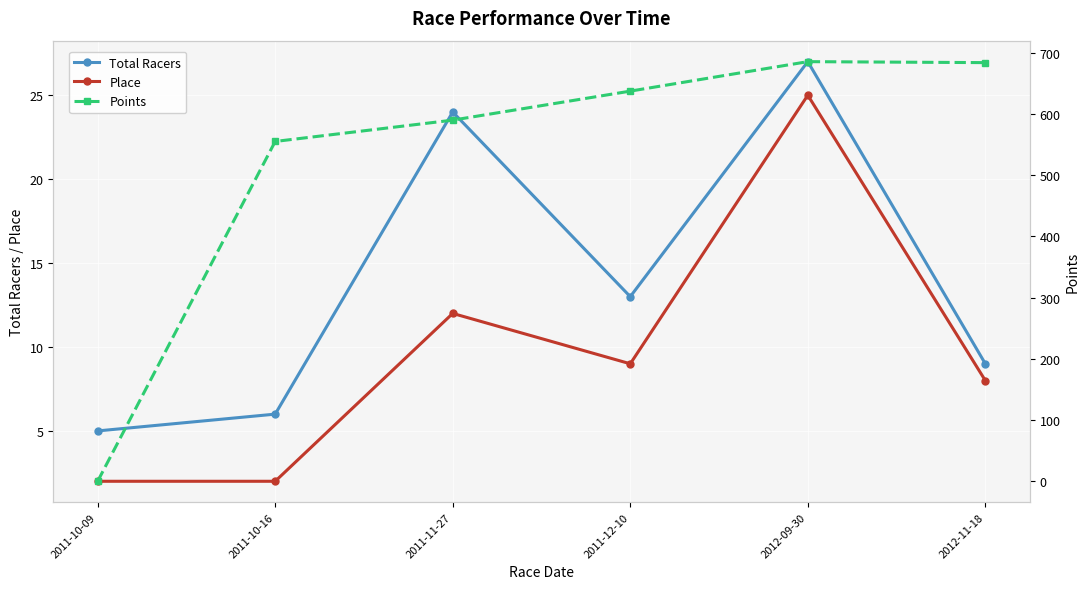

Which series has the largest total across all categories?

Points